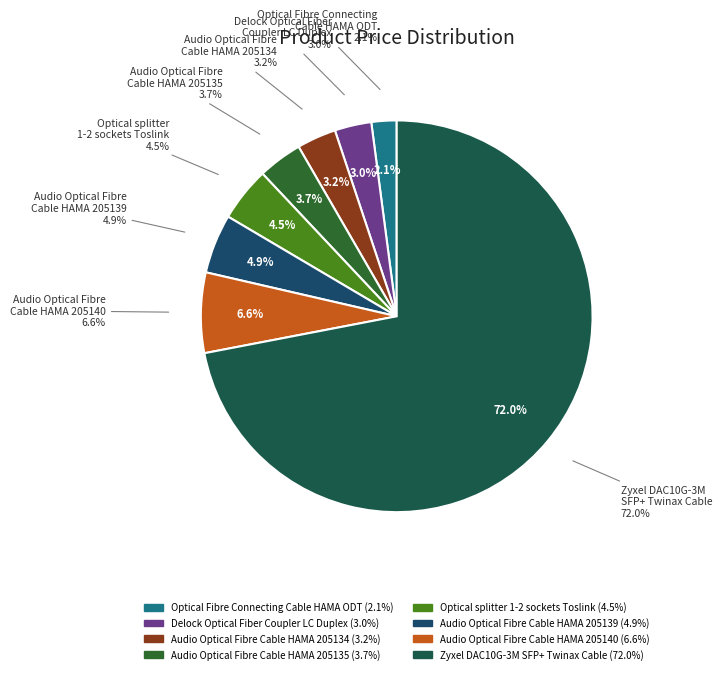

Combined, do Zyxel DAC10G-3M
SFP+ Twinax Cable and Audio Optical Fibre
Cable HAMA 205140 account for over 50%?

Yes